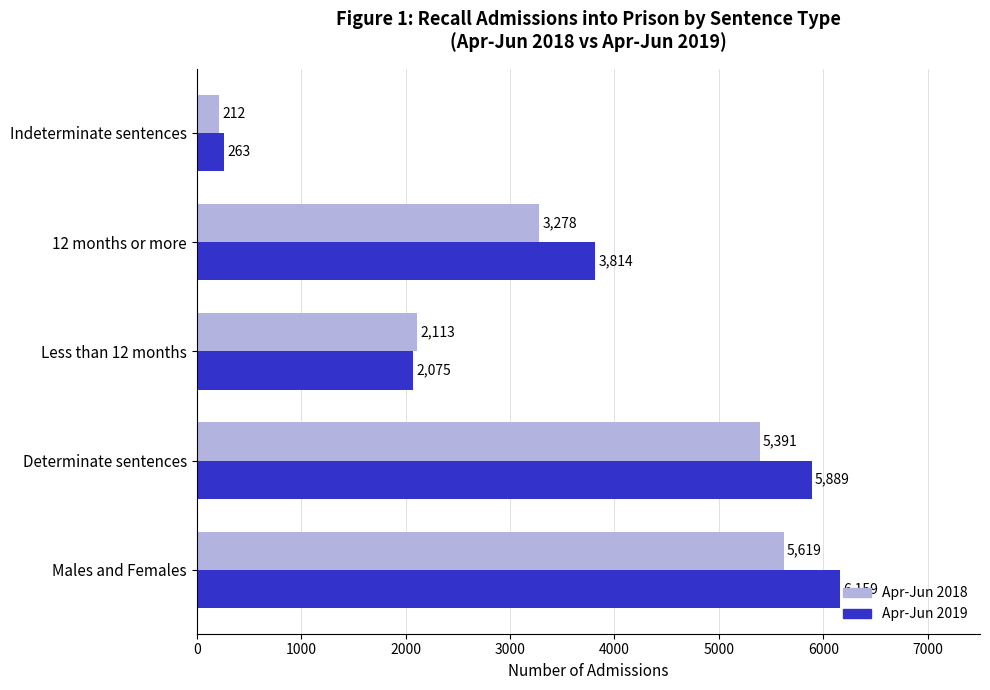

At which label does Apr-Jun 2018 reach its minimum?

Indeterminate sentences